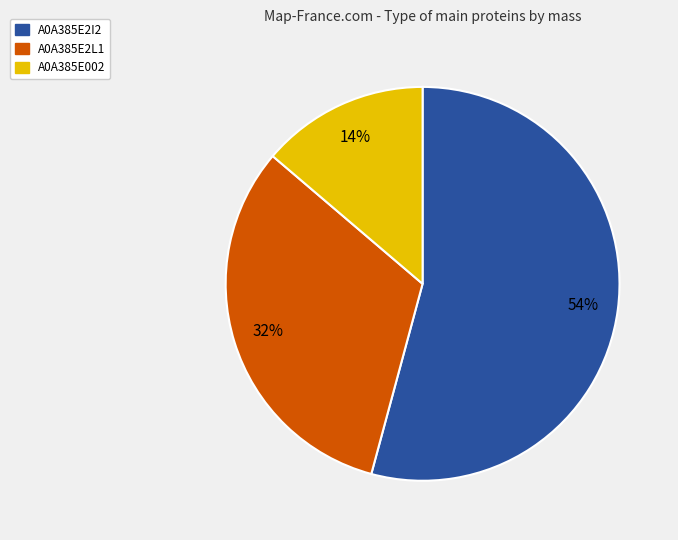

How many slices are in this pie chart?

3